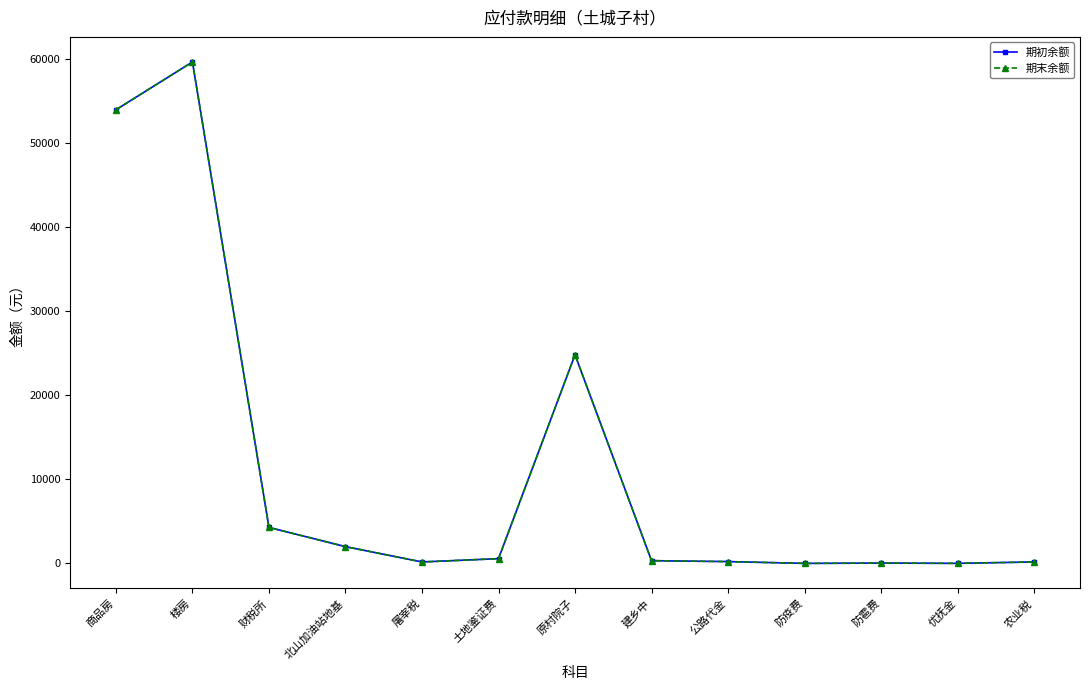

Between 财税所 and 公路代金, which is larger?

财税所